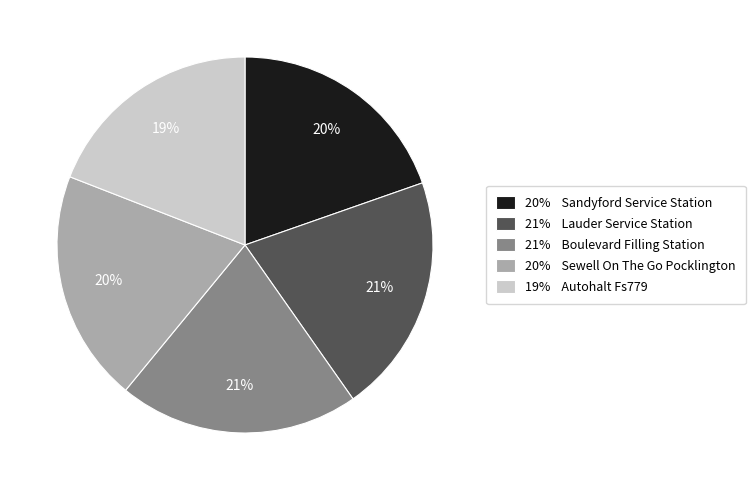

To the nearest percent, what is the difference between the largest and smallest slice percentages?

2%